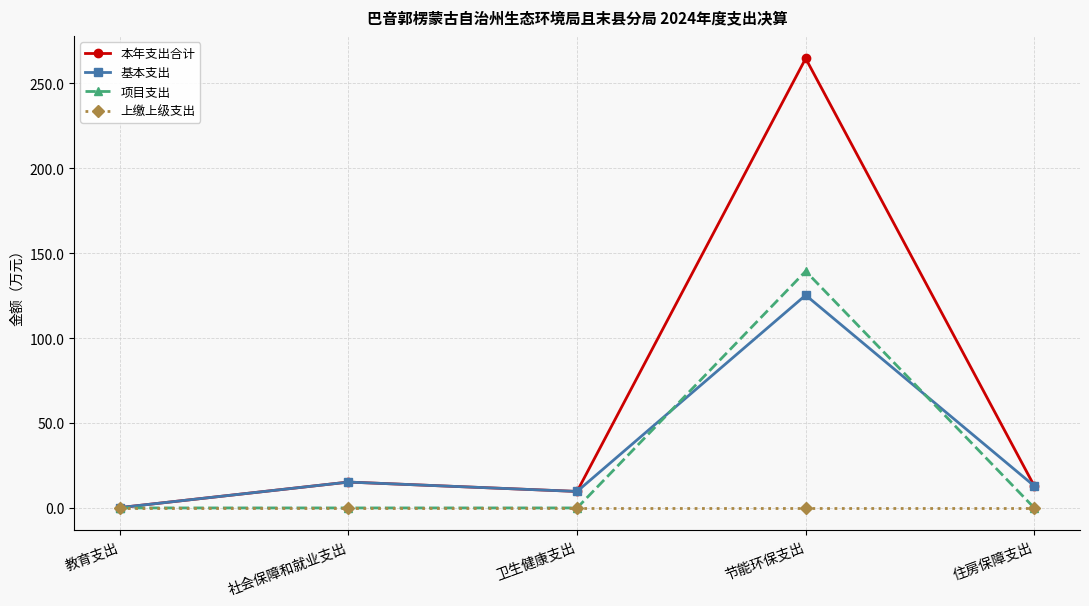

What is the difference between the 本年支出合计 values at 社会保障和就业支出 and 节能环保支出?

249.4